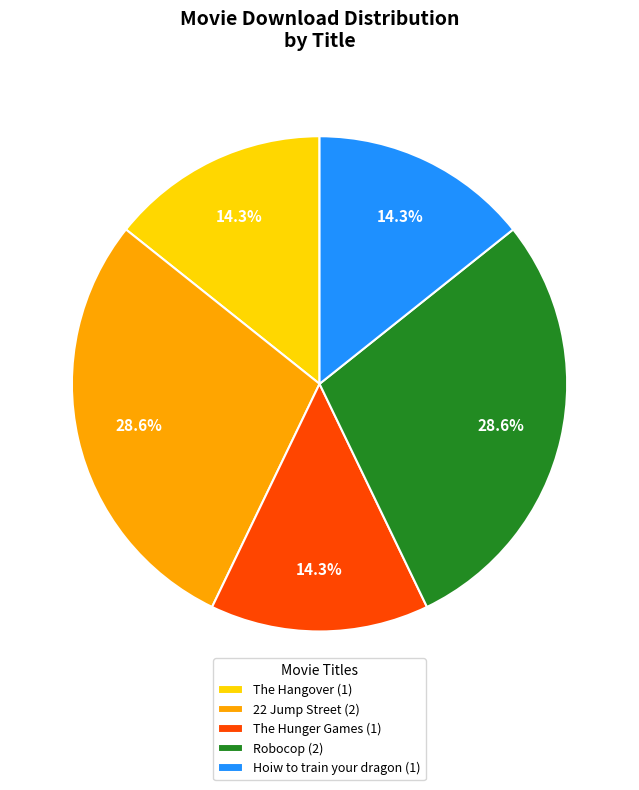

To the nearest percent, what is the difference between the Robocop and Hoiw to train your dragon slice percentages?

14%